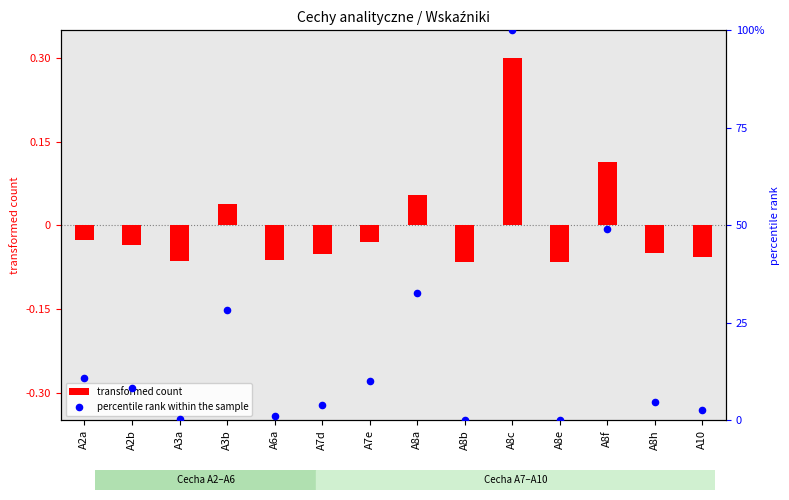

What is the ratio of the value at A8a to the value at A6a?

29.7